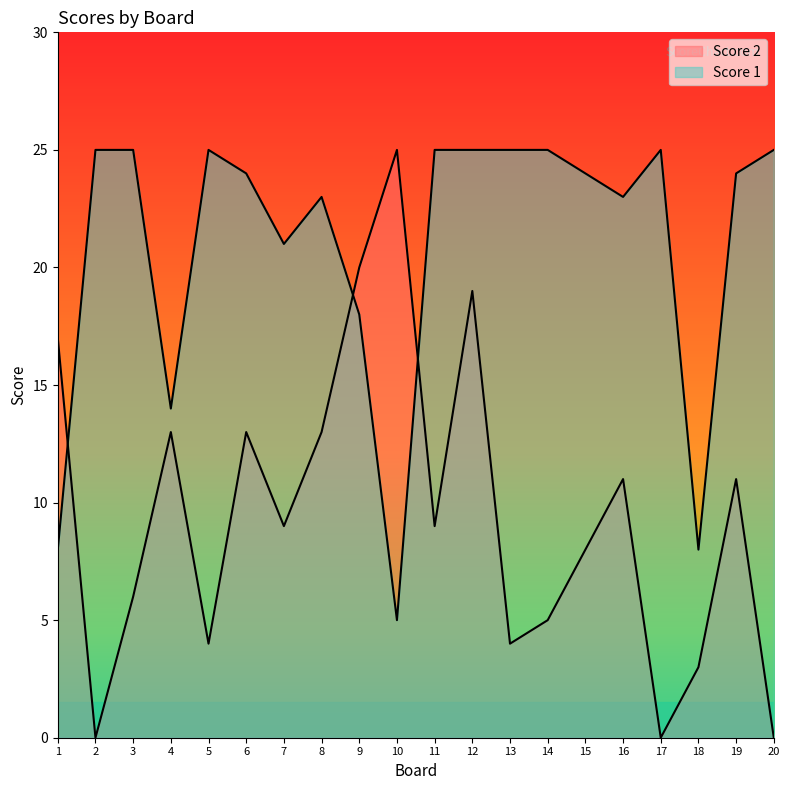

What is the sum of the Score 2 values at 13 and 3?

10